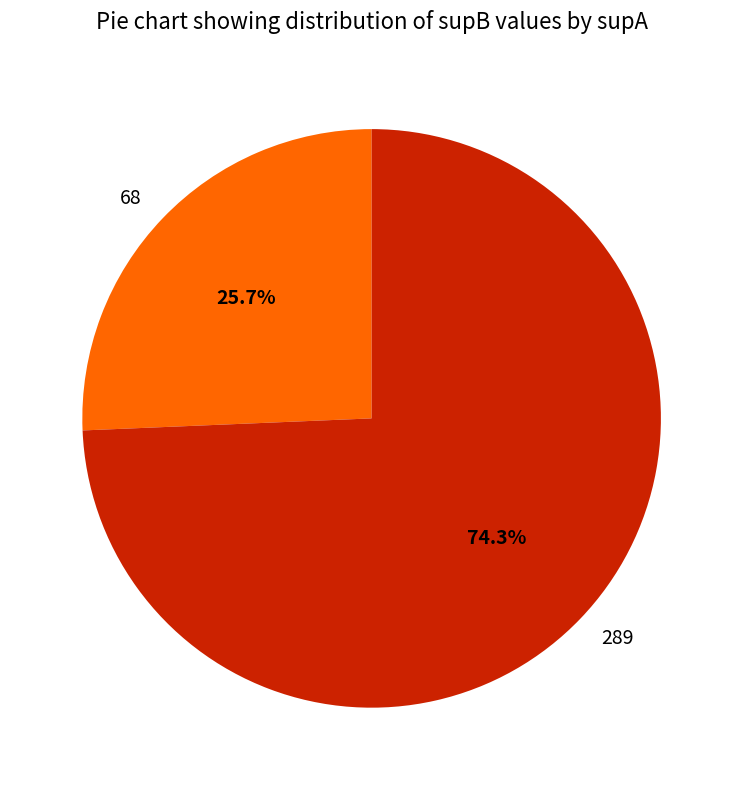

Combined, what portion of the pie is 68 and 289?

100.0%